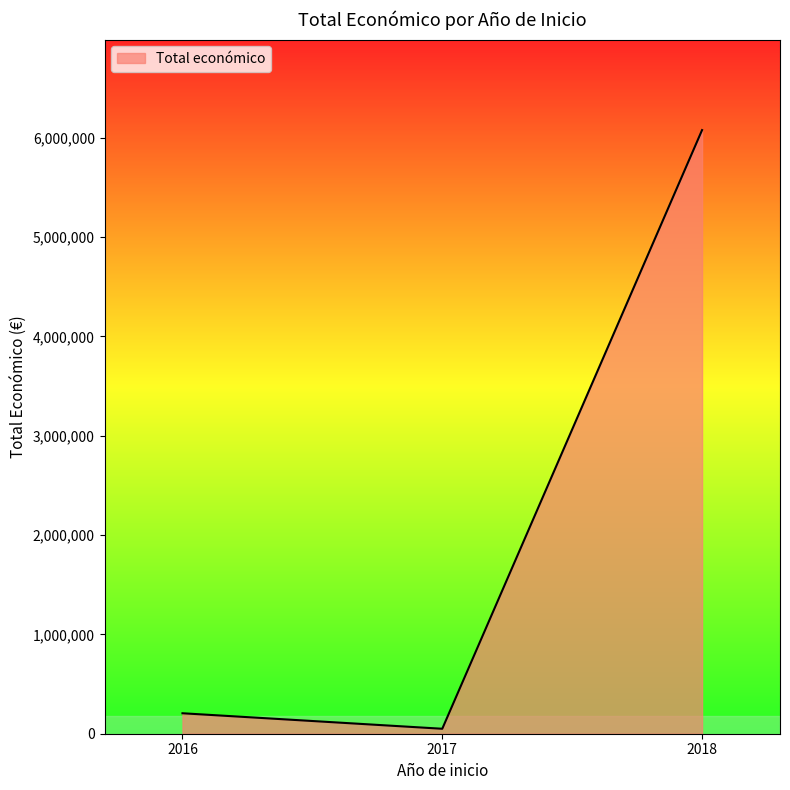

What is the sum of all values?

6331383